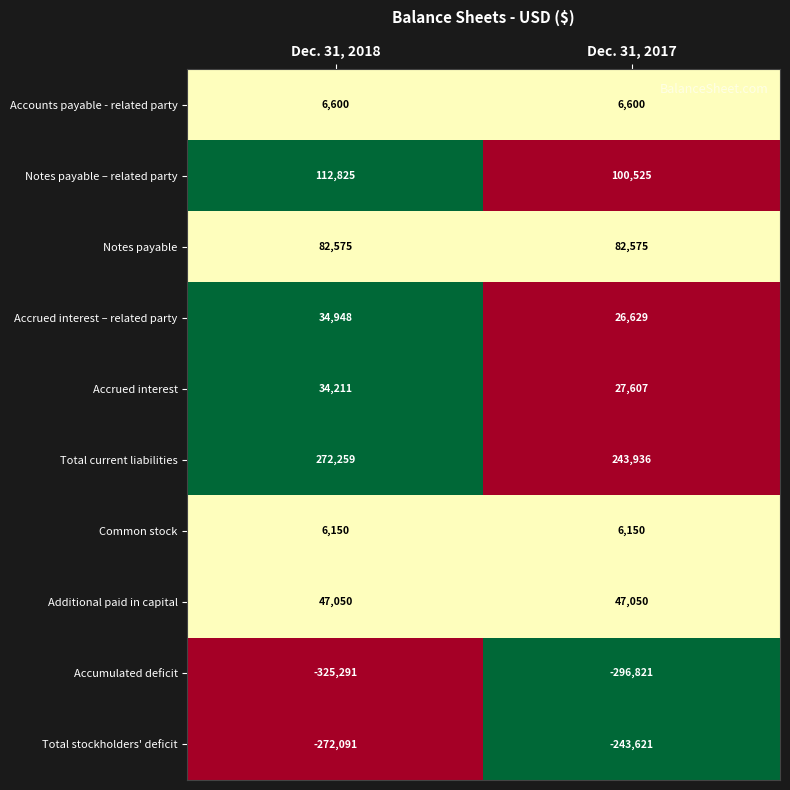

Read the Accounts payable - related party value at Dec. 31, 2018.

6600